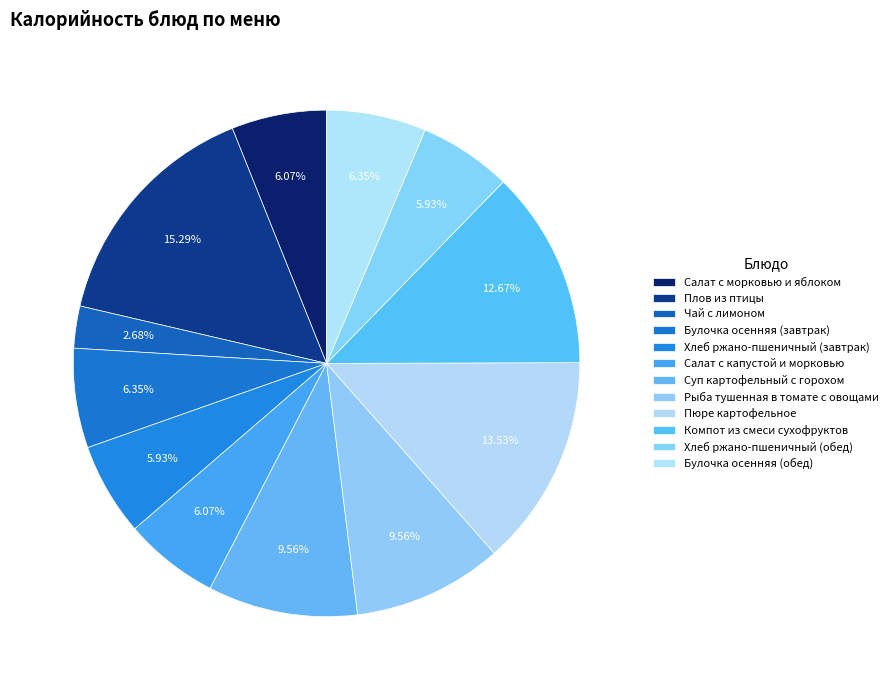

Is there any slice that represents more than half of the pie?

No